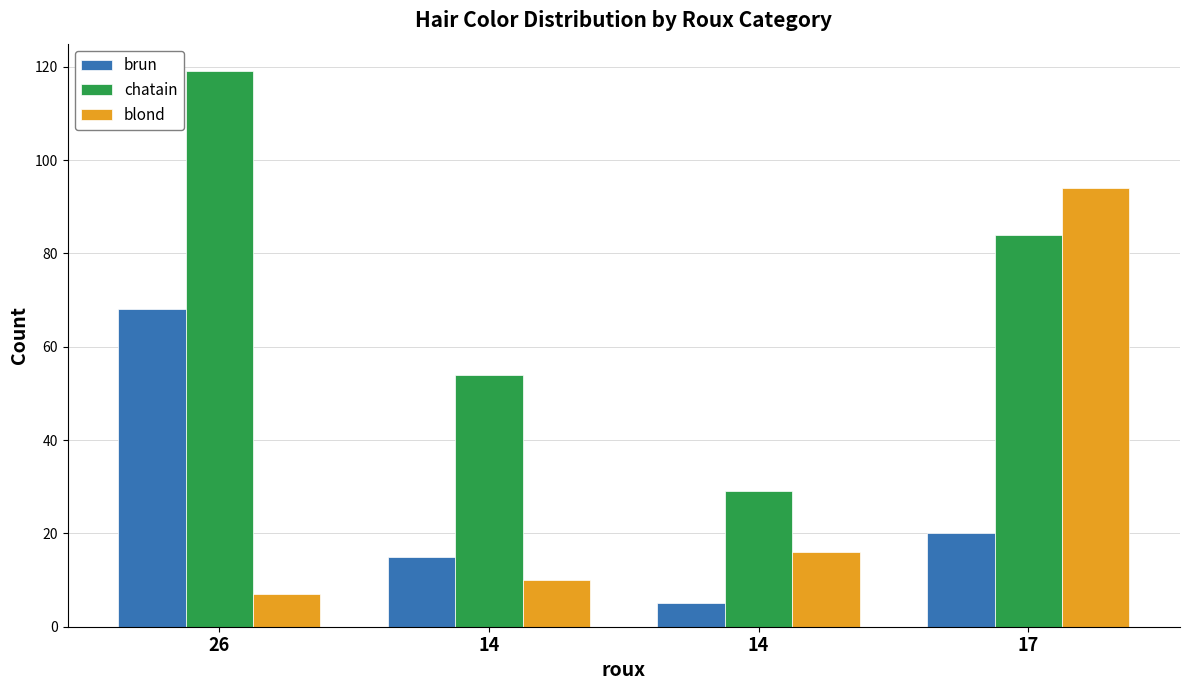

Are the bars horizontal?

No